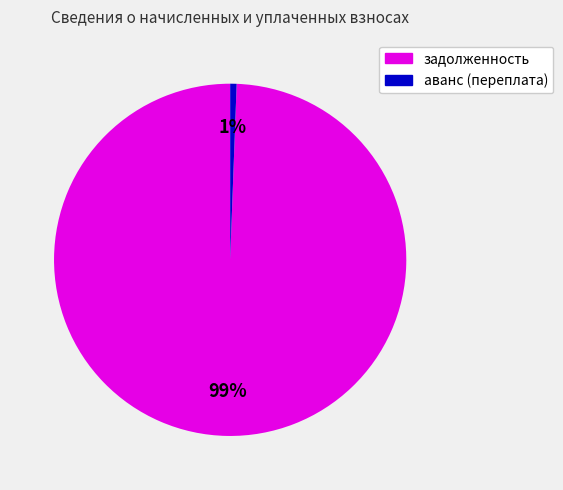

Which slice is the smallest?

аванс (переплата)